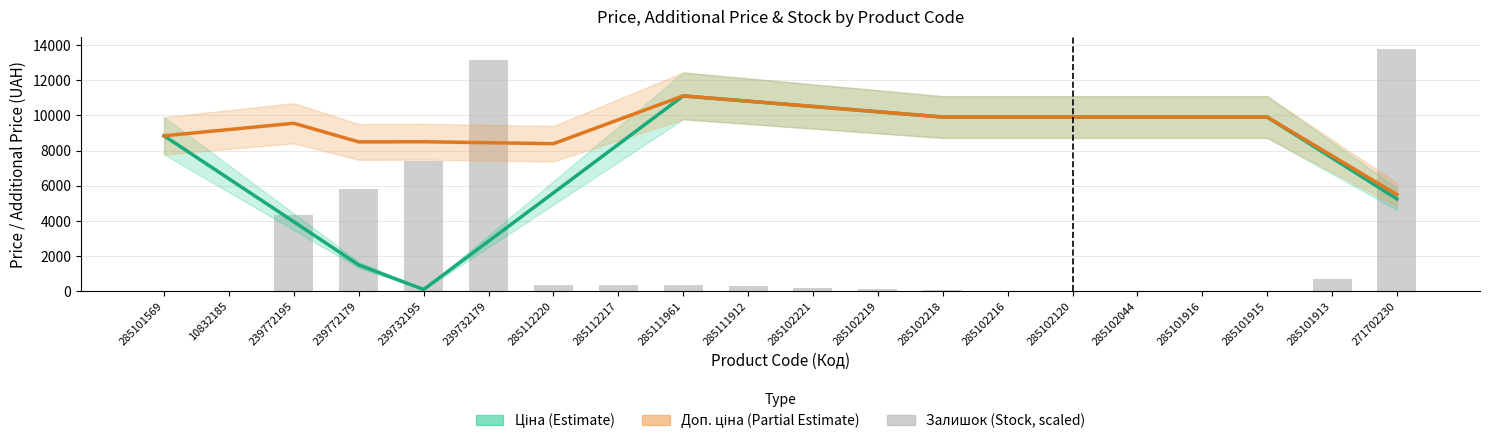

Which series has the largest total across all categories?

Доп. ціна (Partial Estimate)